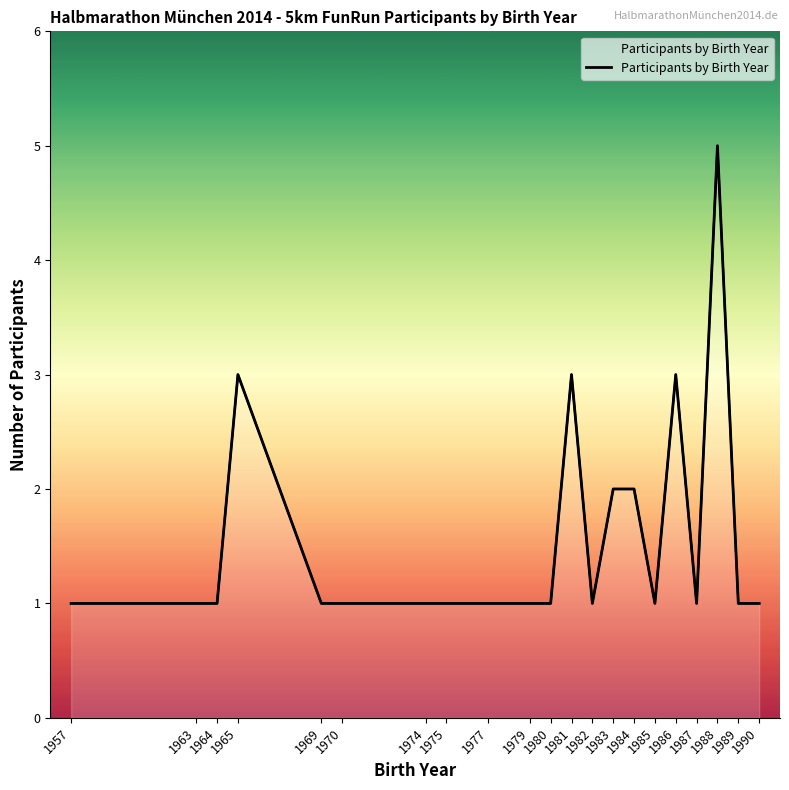

How many points are higher than both their immediate neighbors (excluding endpoints)?

4